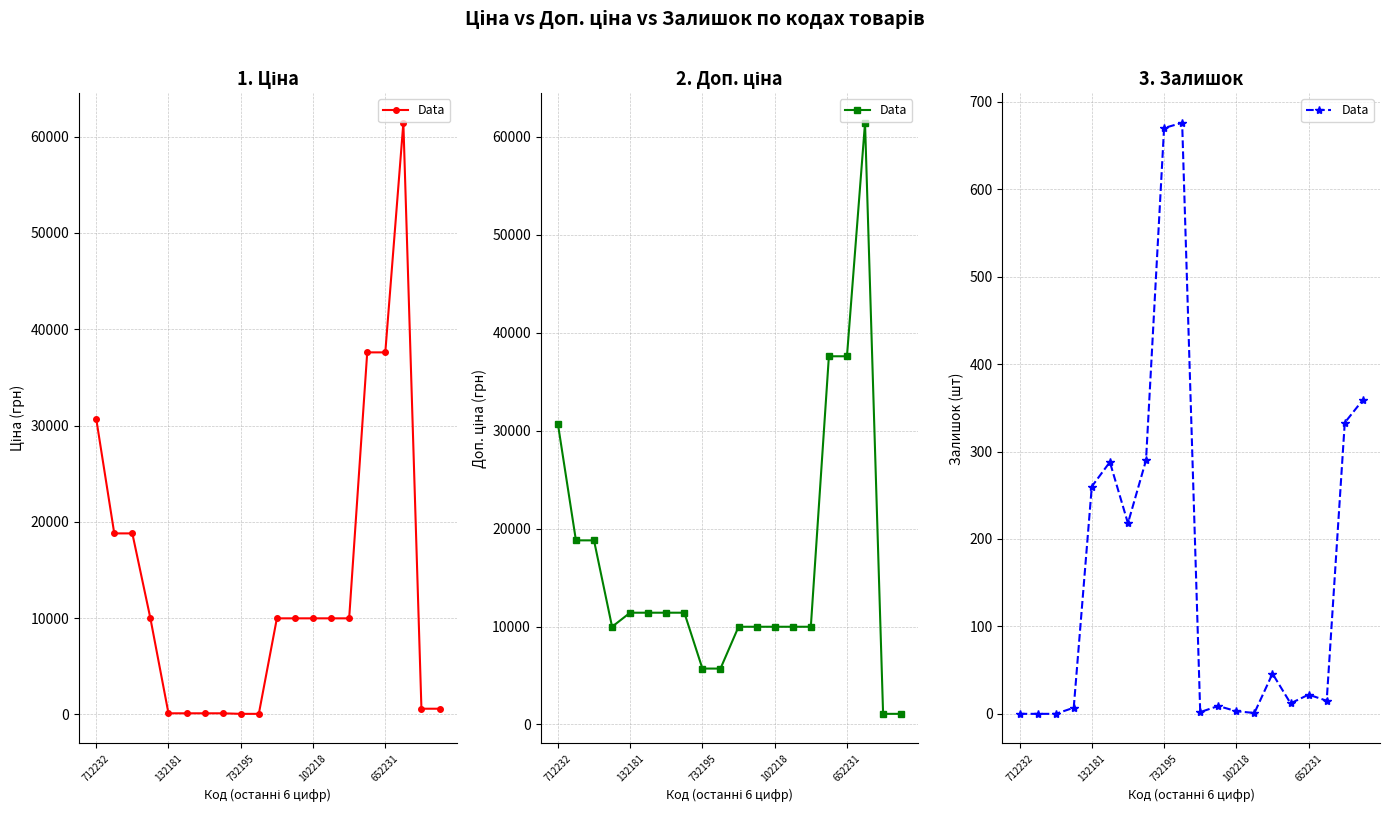

True or false: the data shows 22 at 652231.

True